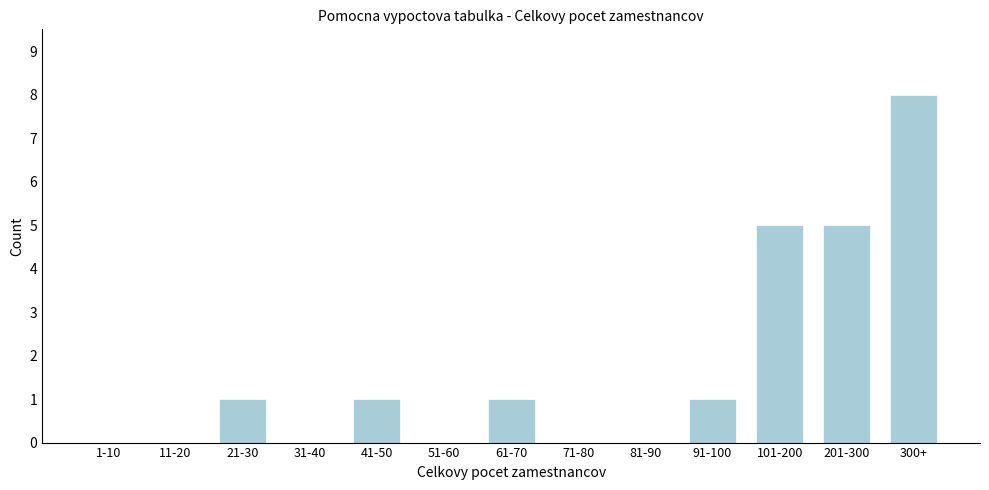

Reading left to right, extract all data points from this chart.

1-10=0	11-20=0	21-30=1	31-40=0	41-50=1	51-60=0	61-70=1	71-80=0	81-90=0	91-100=1	101-200=5	201-300=5	300+=8